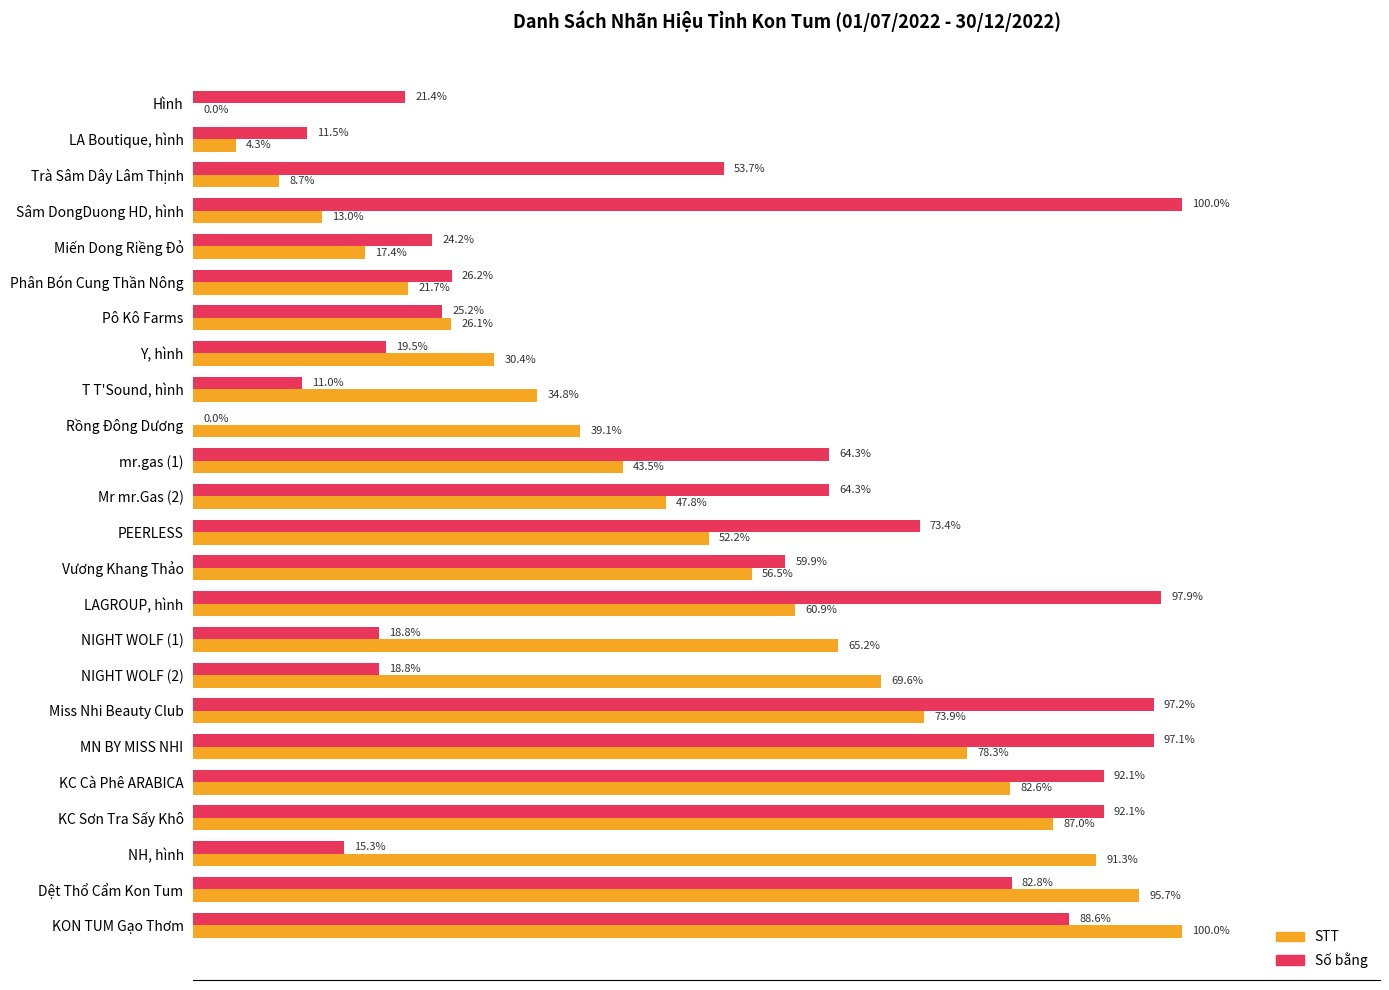

At which category is the sum across all series the highest?

KON TUM Gạo Thơm